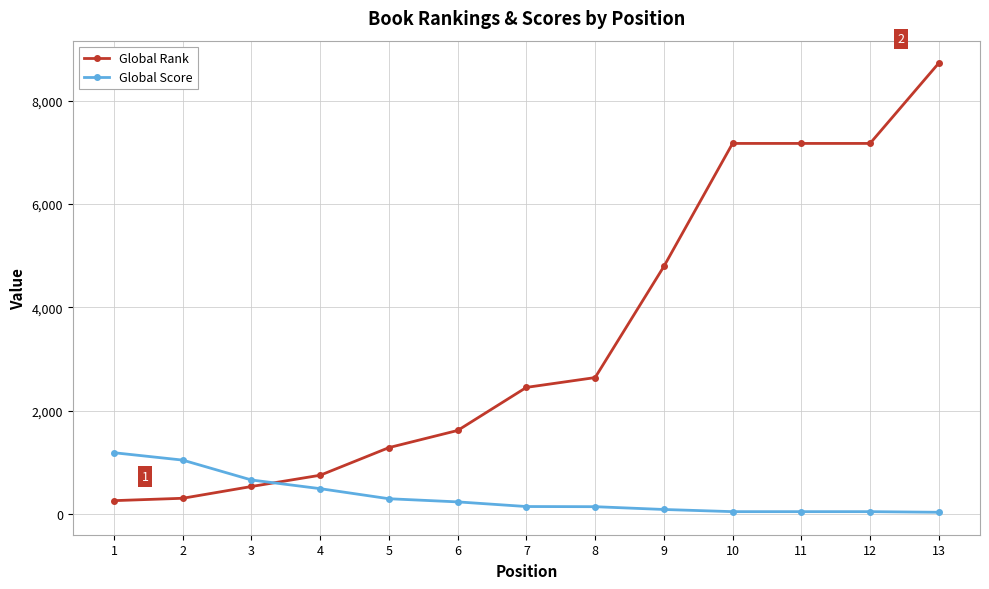

Which series has the widest spread of values?

Global Rank